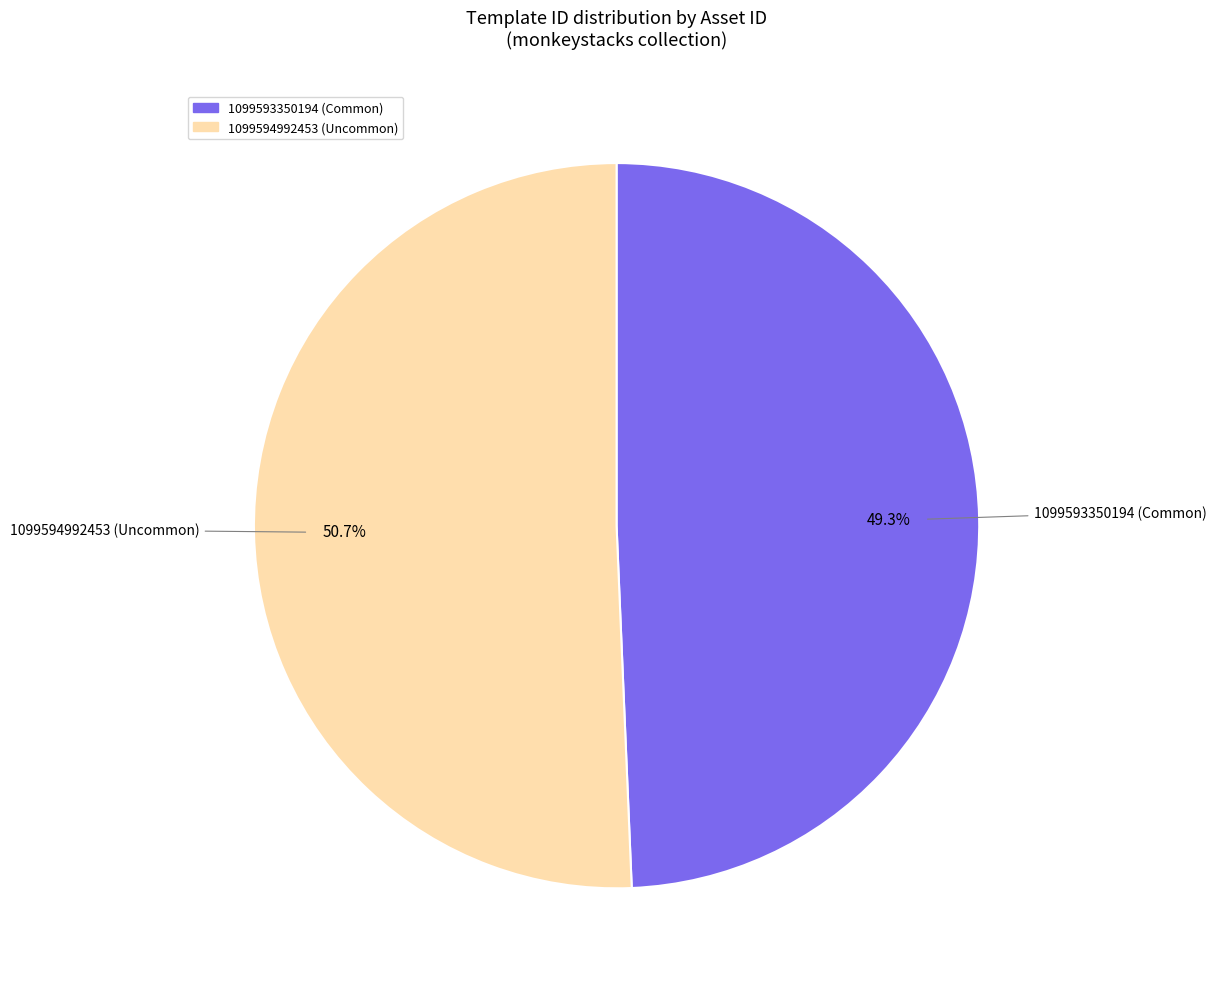

What is the largest slice in the pie chart?

1099594992453